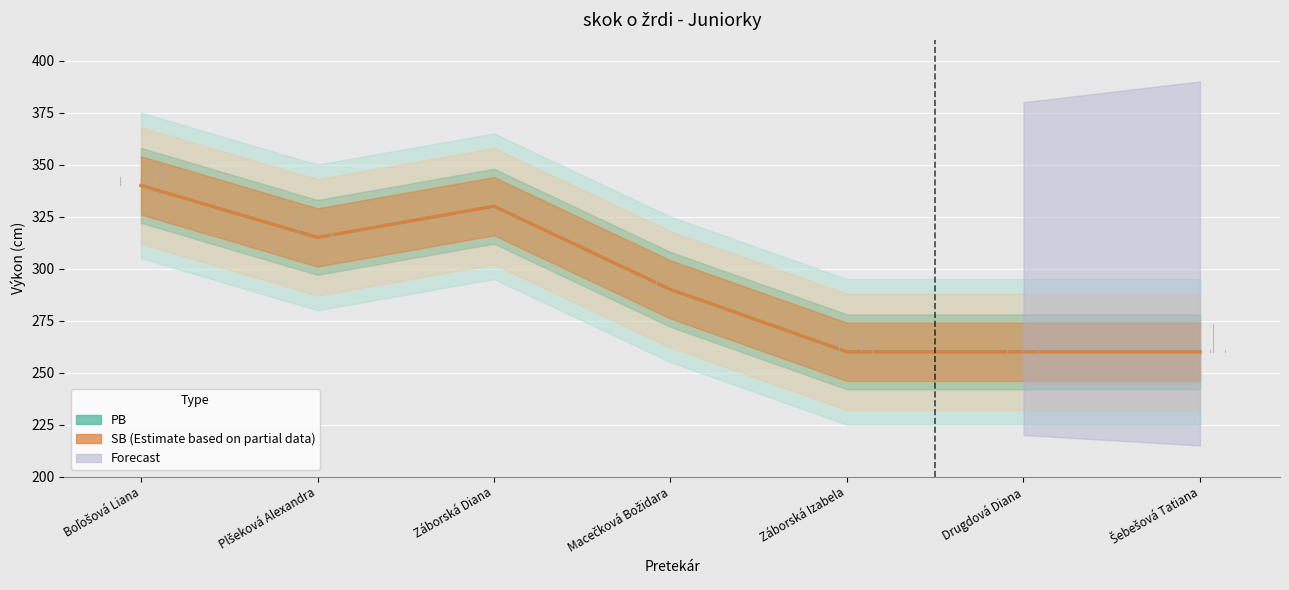

Which category has the highest value across all series?

Boľošová Liana